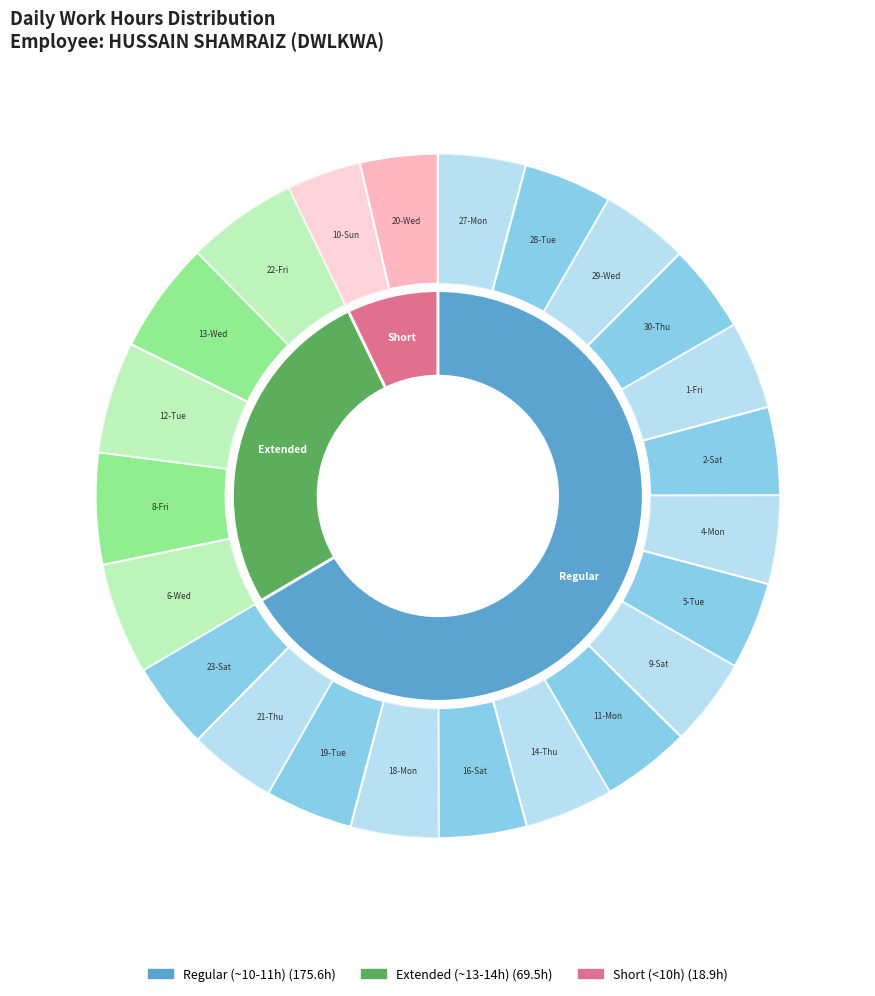

To the nearest percent, what is the combined percentage of 22-Fri and 2-Sat?

9%